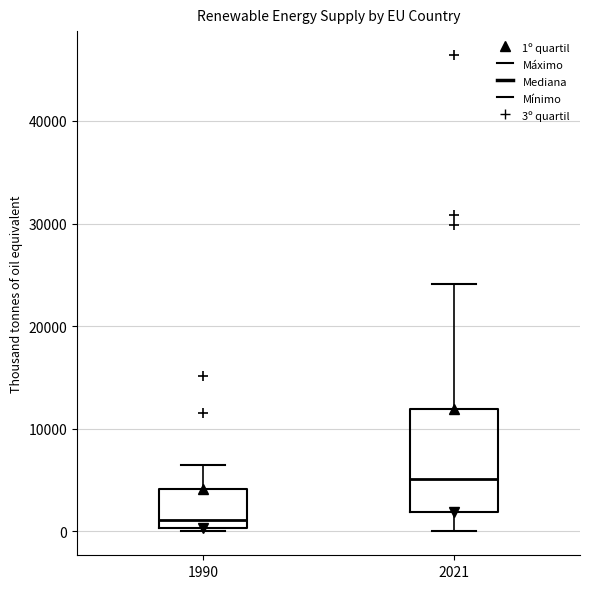

Reading left to right, transcribe this box plot: for each box, give where its median line is, the range the box spans, and where its two whiskers end, as read against the y-axis. The values are not printed on the chart, so give them approximately, as read against the axis.

1990: median 1000, box 0 to 4000, whiskers 0 (just below the box's lower edge) to 6000
2021: median 5000, box 2000 to 12000, whiskers 0 to 24000